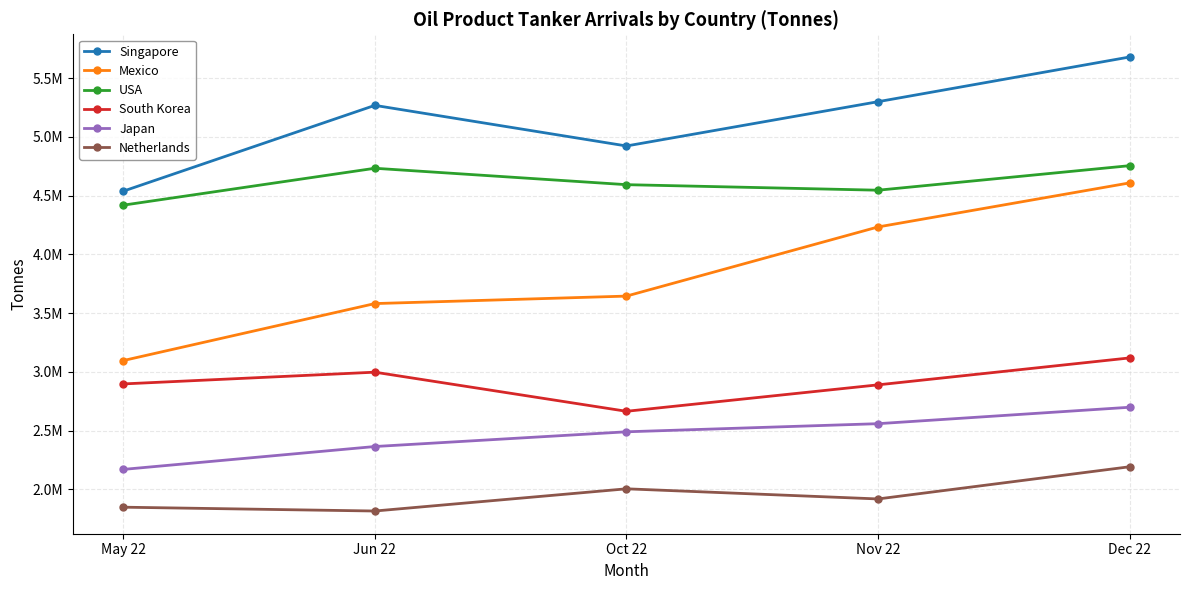

Between Nov 22 and May 22, which is larger?

Nov 22